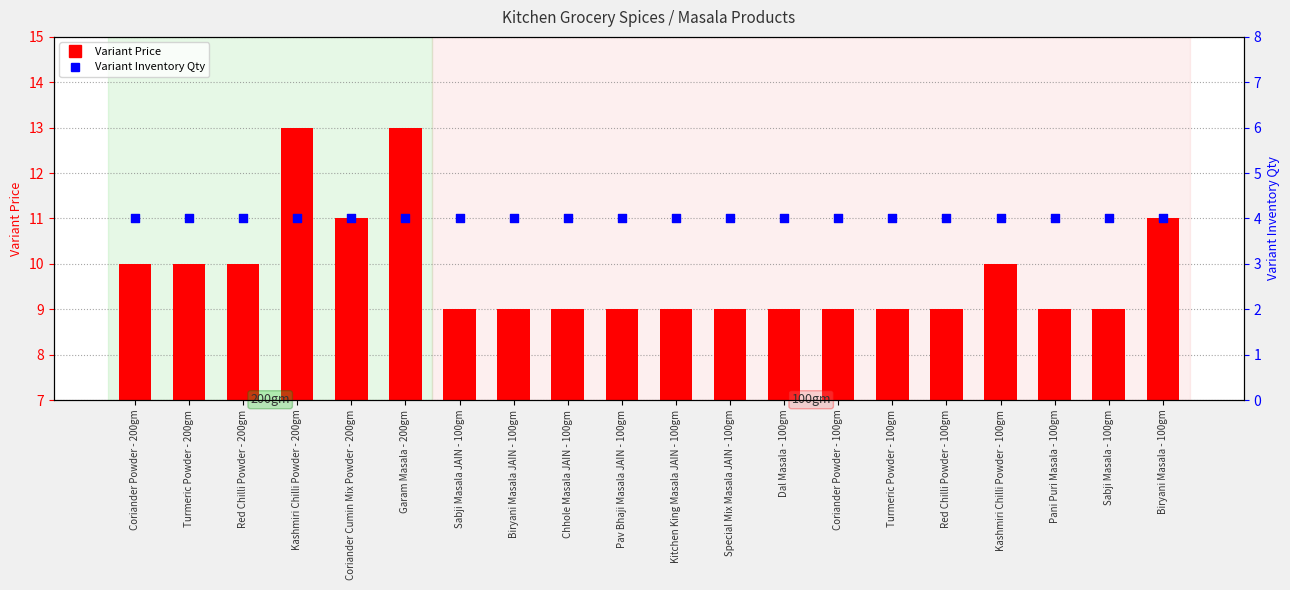

What is the total value across all series at Pav Bhaji Masala JAIN - 100gm?

13